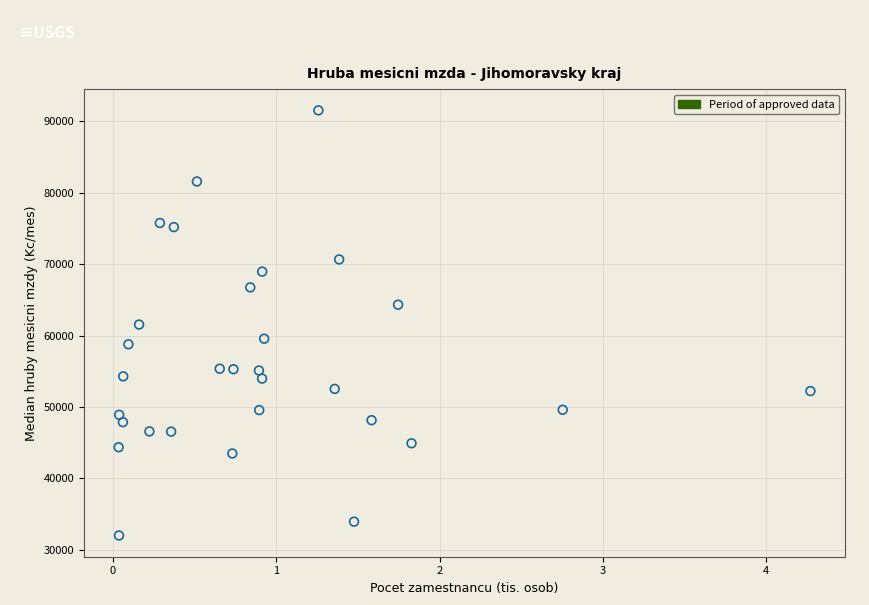

What is the range of X values (max minus min)?

4.2